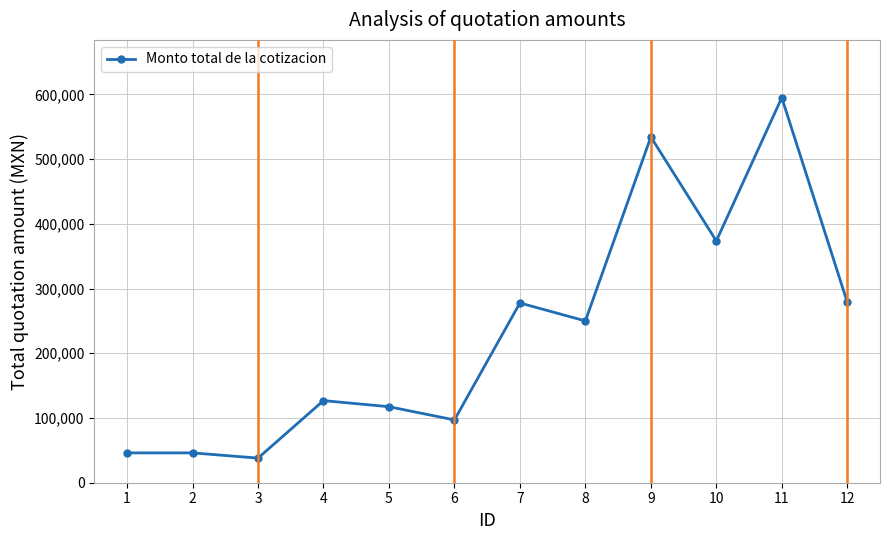

What is the ratio of the value at 7 to the value at 3?

7.3